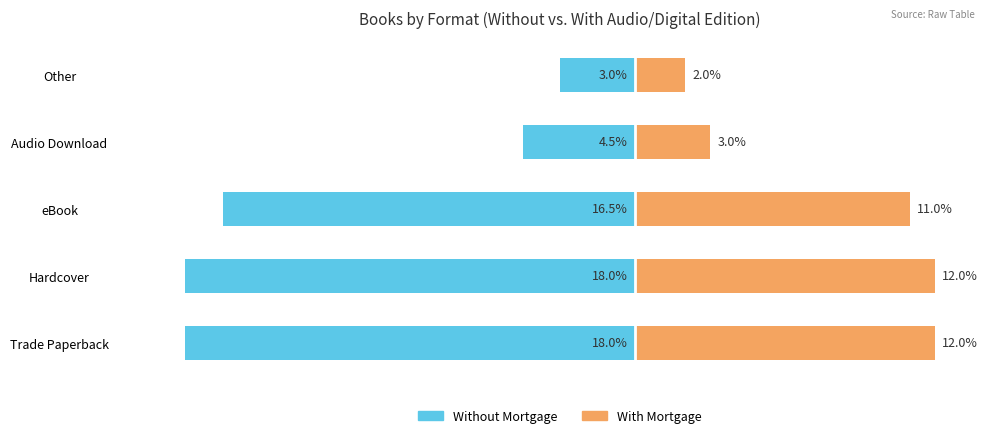

Between Audio Download and Other, which series saw the biggest shift?

Without Mortgage